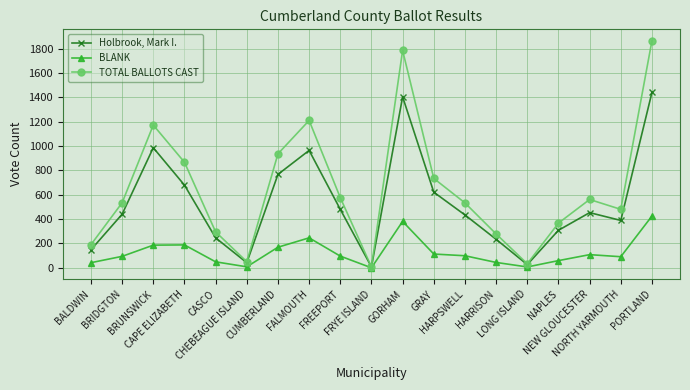

Is this an area chart (filled region under the line)?

No